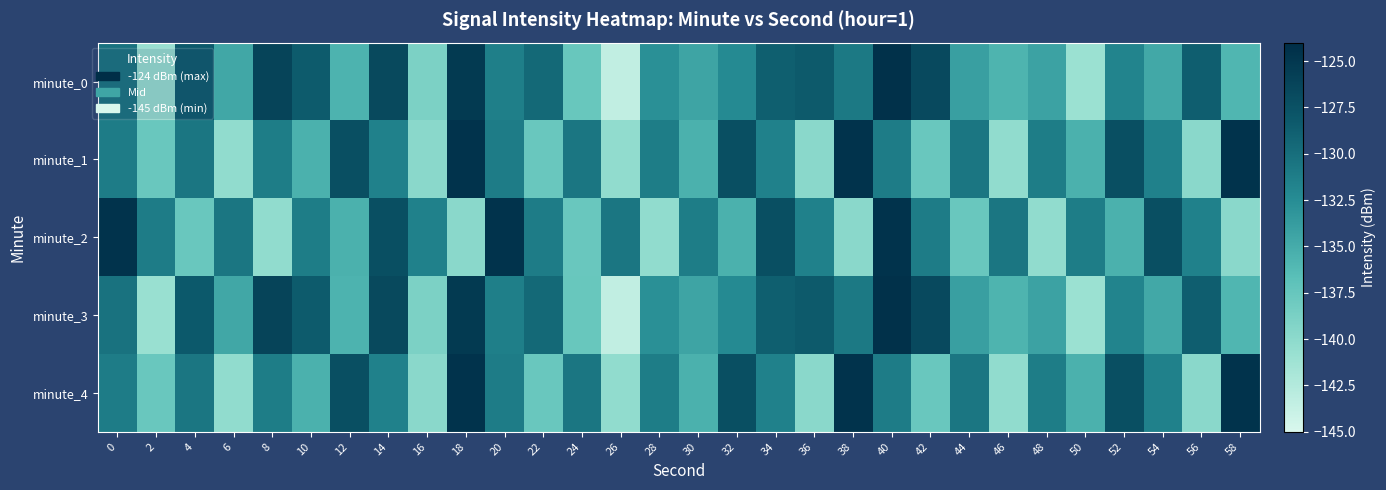

Which series has the widest spread of values?

minute_0